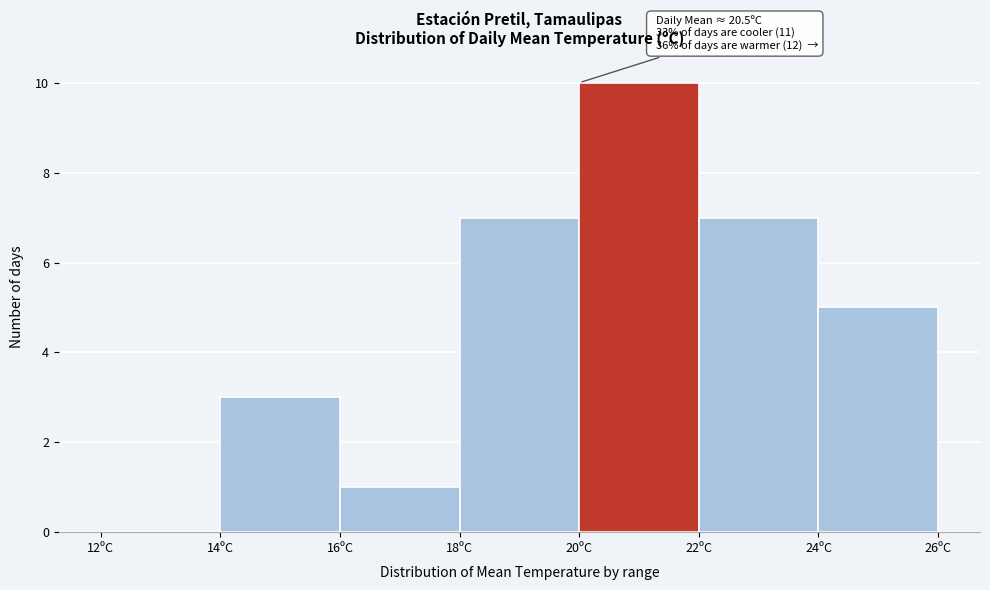

Which range on the x-axis has the tallest bar?

20 to 22